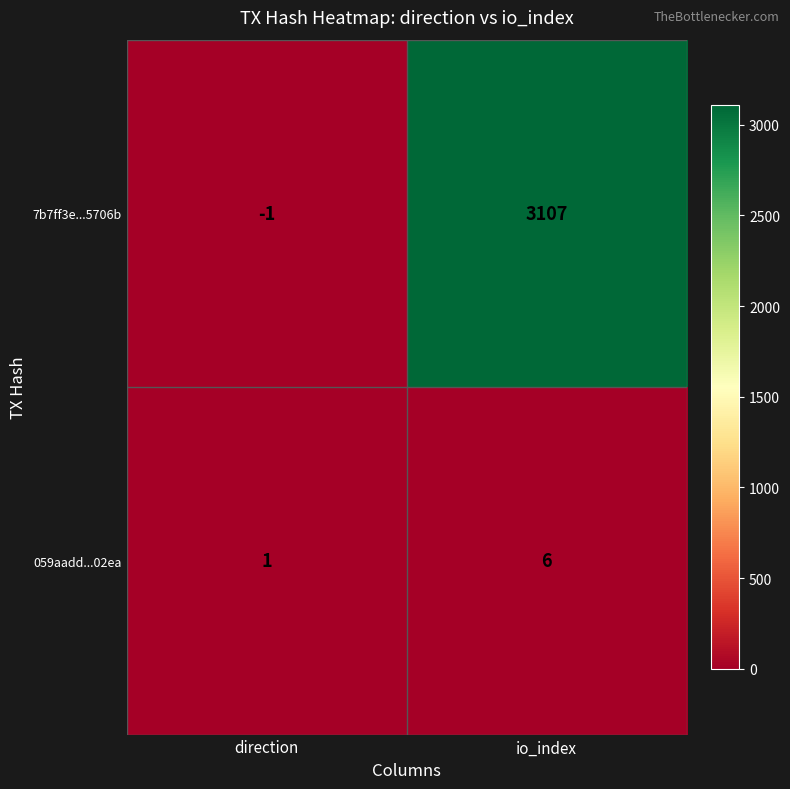

The 059aadd...02ea series shows 0 at direction. True or false?

False